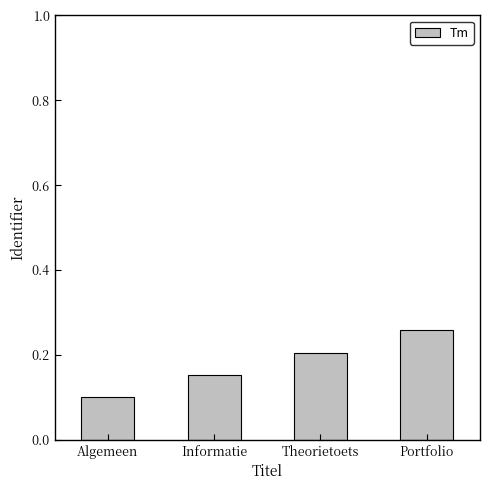

Does the chart contain any negative values?

No